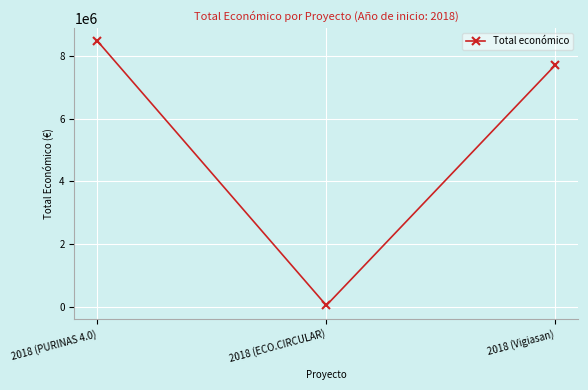

At which label does the data first exceed 7717171?

2018 (PURINAS 4.0)